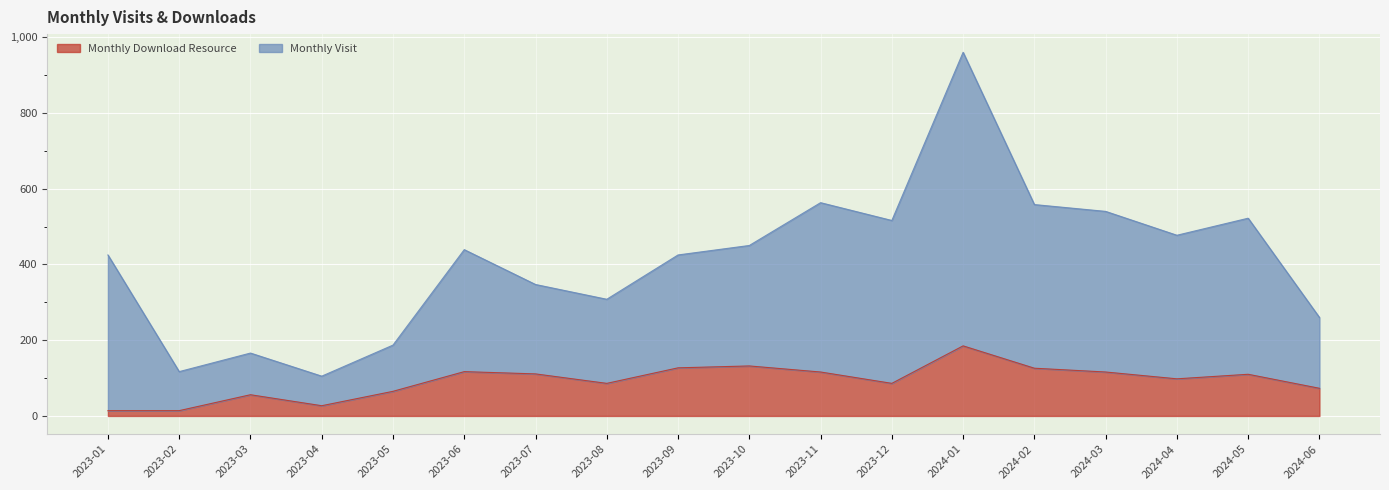

Which series has the largest range (max minus min)?

monthly_visit